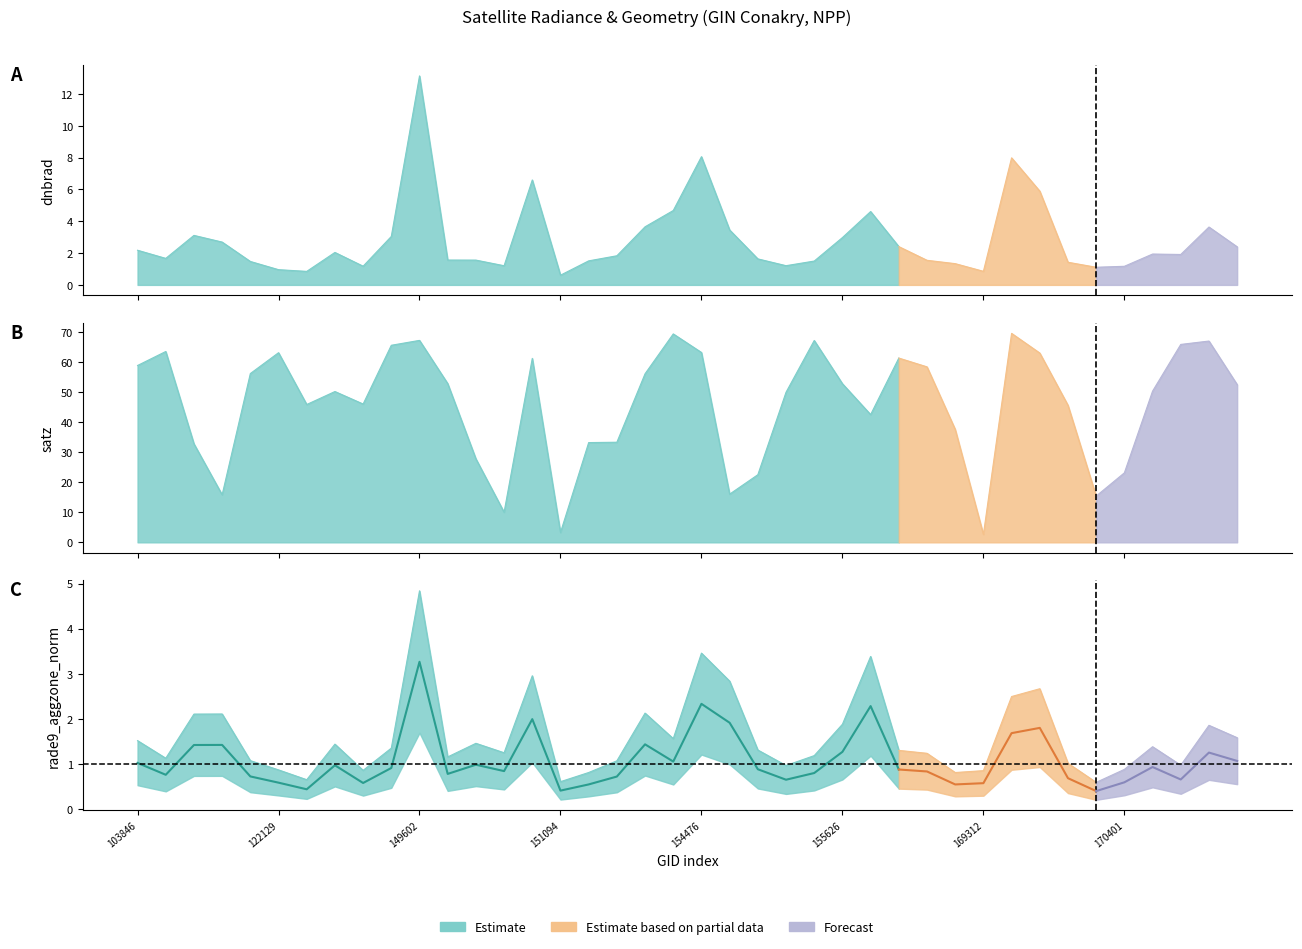

True or false: dnbrad and satz intersect in this chart.

False